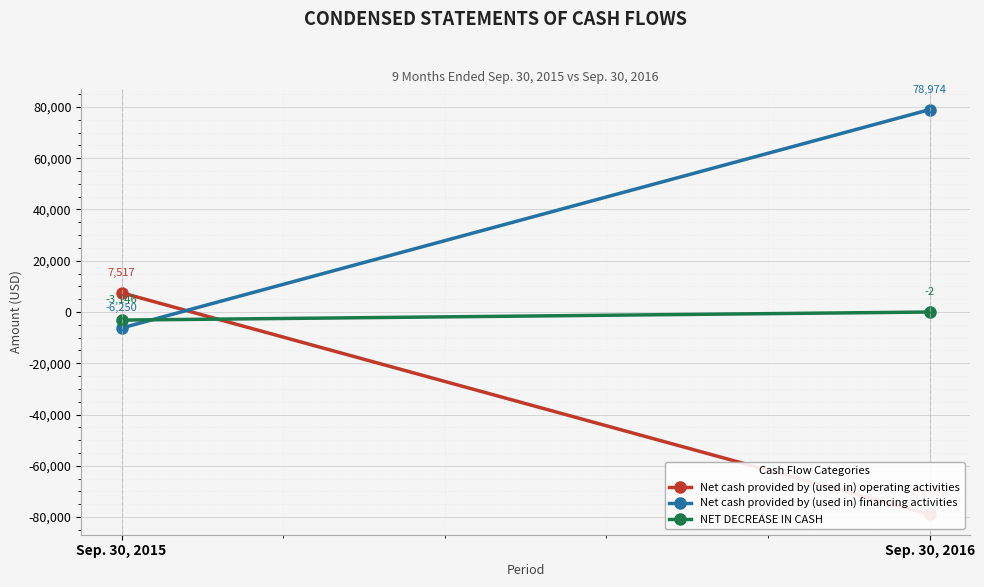

Which series has the largest total across all categories?

Net cash provided by (used in) financing activities